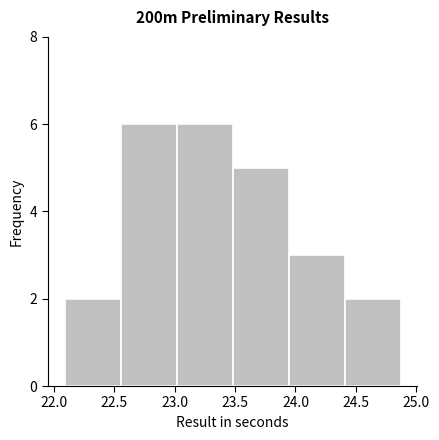

Reading left to right, list every bar in this chart as the range it spans on the x-axis followed by its height. Neither the bar edges nor the heights are printed on the chart, so give them approximately, as read against the axes.

22.10 to 22.55: 2
22.55 to 23.00: 6
23.00 to 23.50: 6
23.50 to 23.95: 5
23.95 to 24.40: 3
24.40 to 24.85: 2